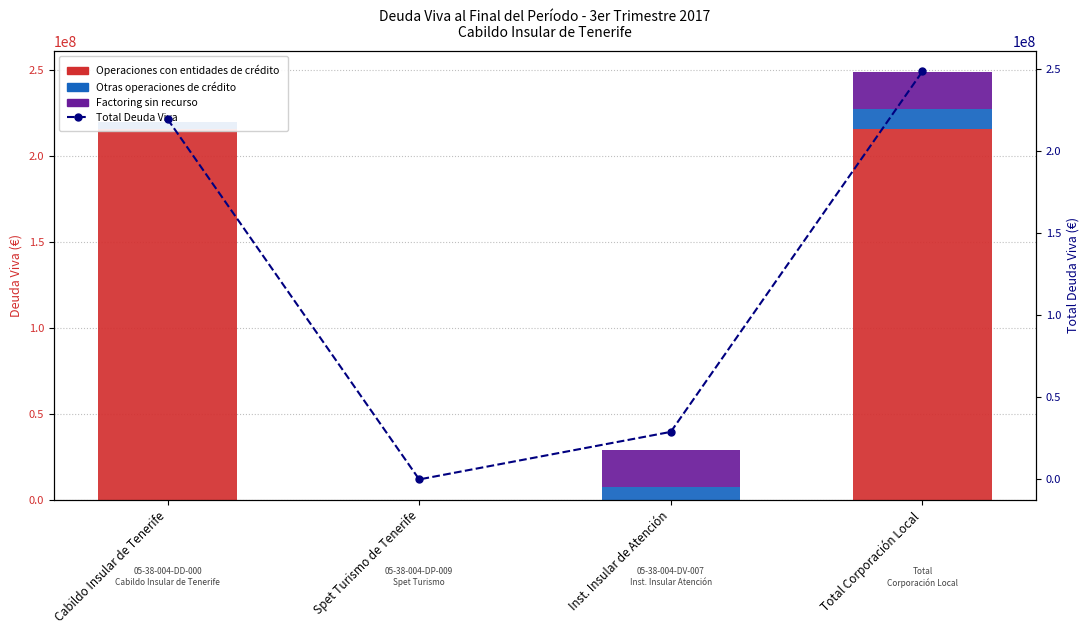

What is the value of the Factoring sin recurso bar at the 4th from the left?

21380432.1